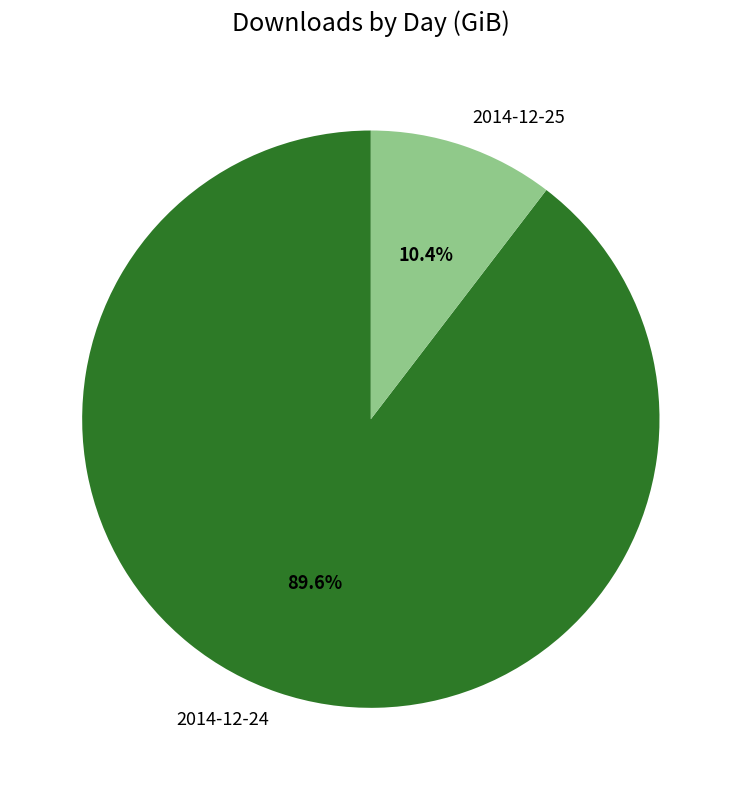

What percentage is the 2014-12-24 slice, to the nearest percent?

90%